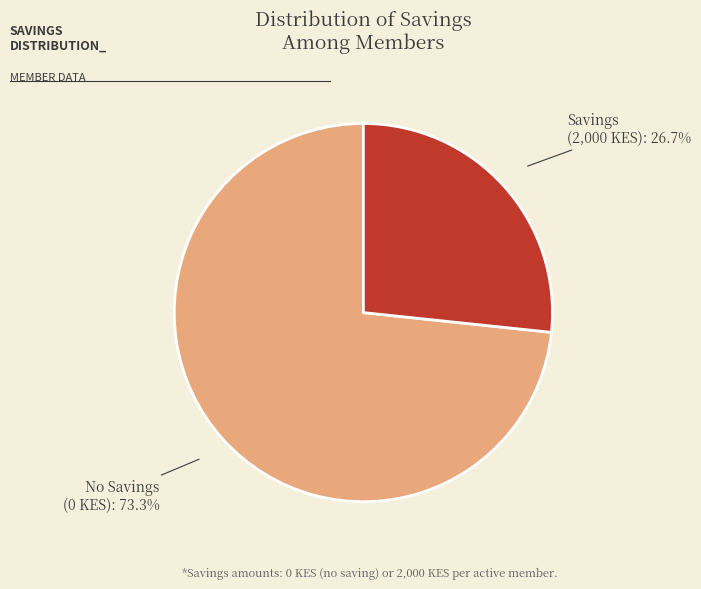

How many segments does this pie chart have?

2